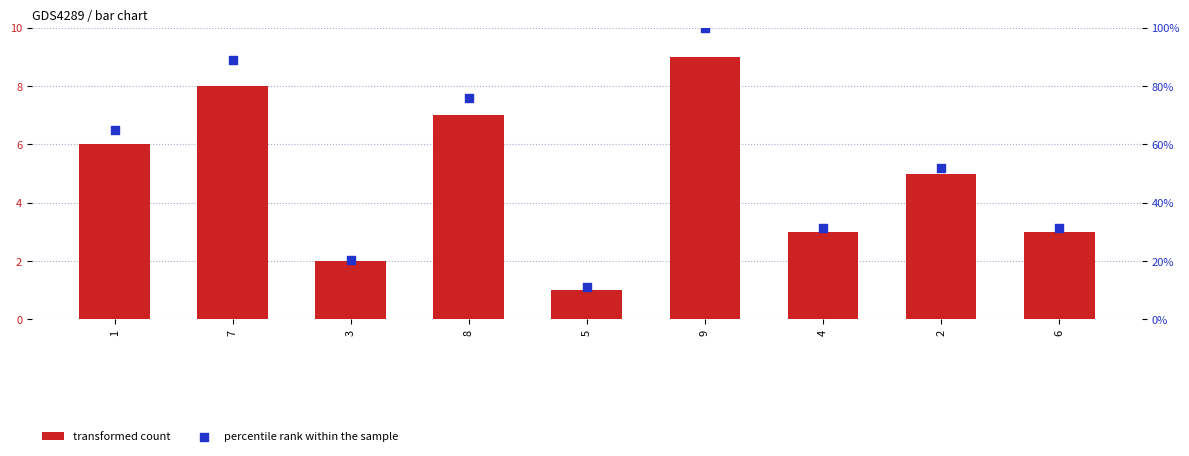

Which series contains the highest Y value?

percentile rank within the sample